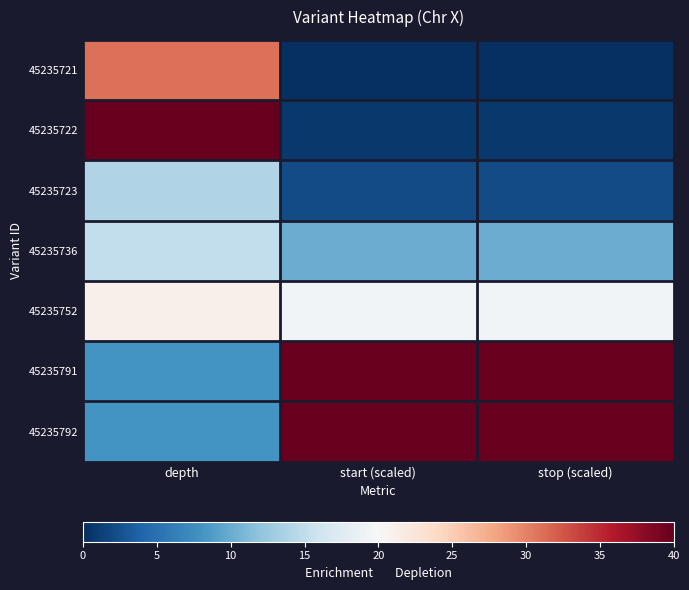

What is the total value across all series at stop (scaled)?

112.2